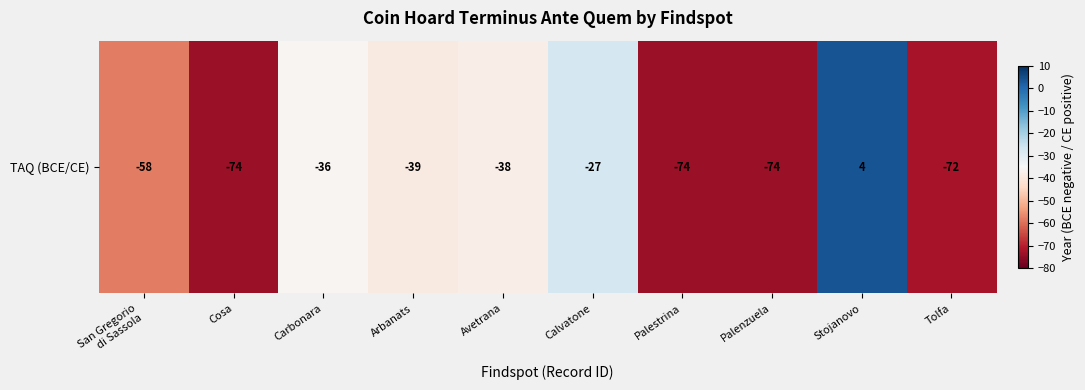

What is the average value?

-49